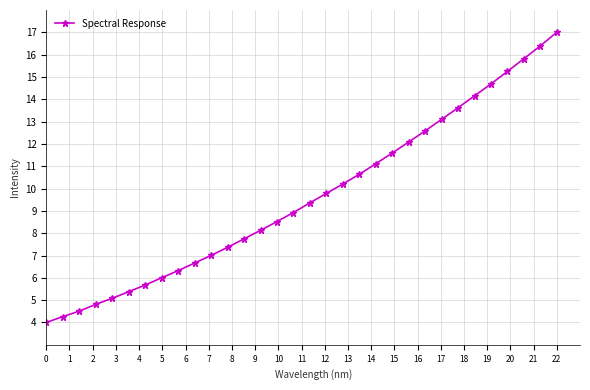

What is the difference between the maximum and minimum values?

13.0